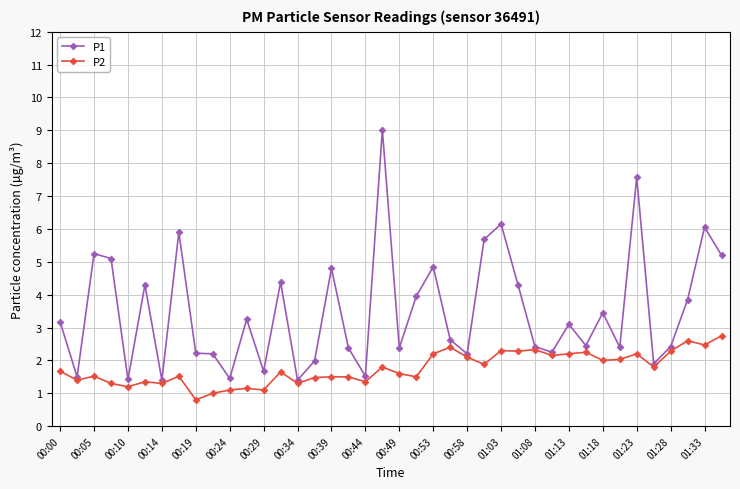

What is the highest value of the P2 series?

2.8